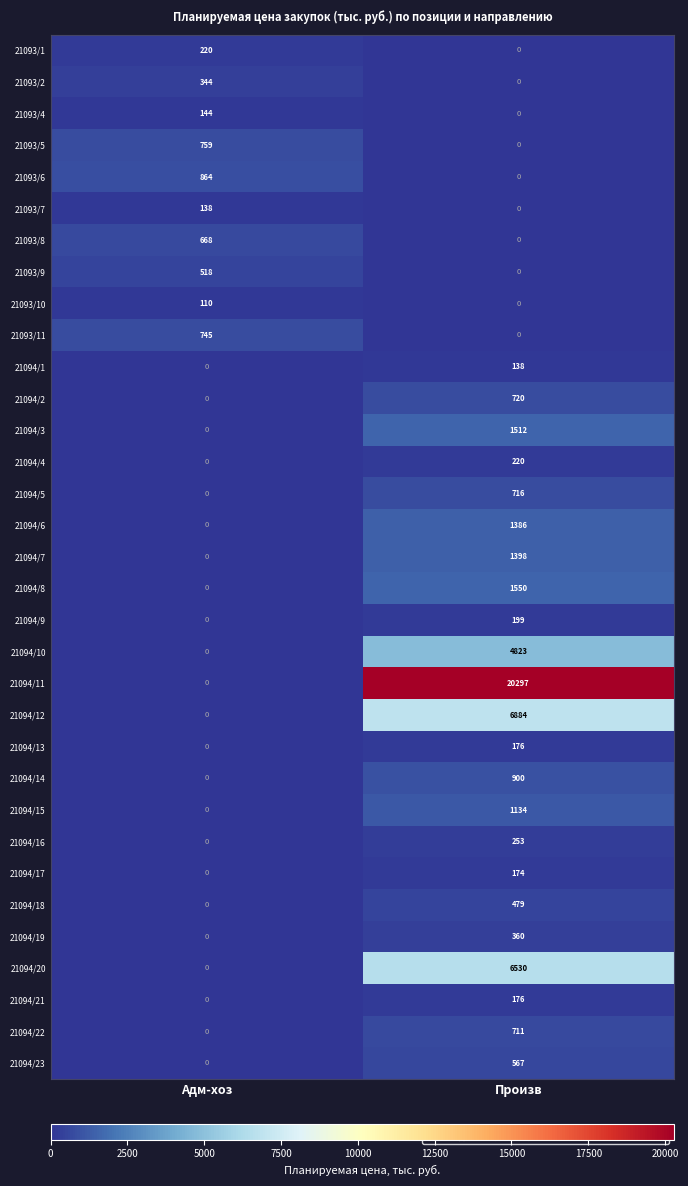

What is the difference between the highest and lowest values at Адм-хоз?

864